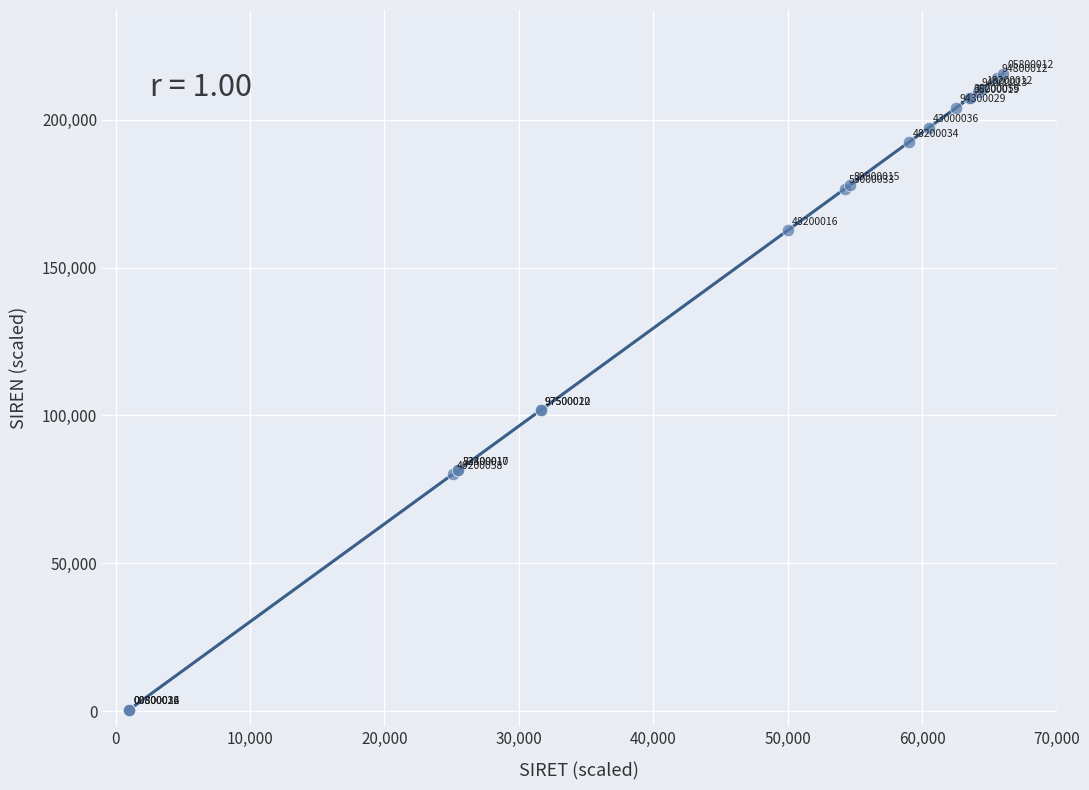

What Y value in the scatter plot is closest to 108000?

101784.1